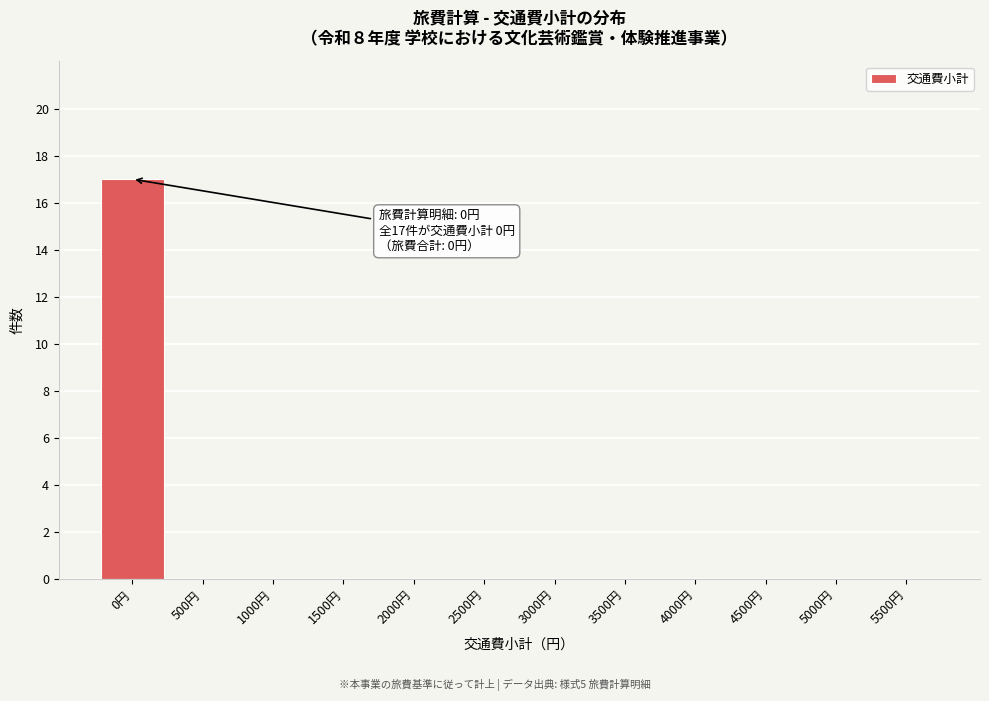

Reading left to right, list all the values displayed in this chart.

0円=17	500円=0	1000円=0	1500円=0	2000円=0	2500円=0	3000円=0	3500円=0	4000円=0	4500円=0	5000円=0	5500円=0